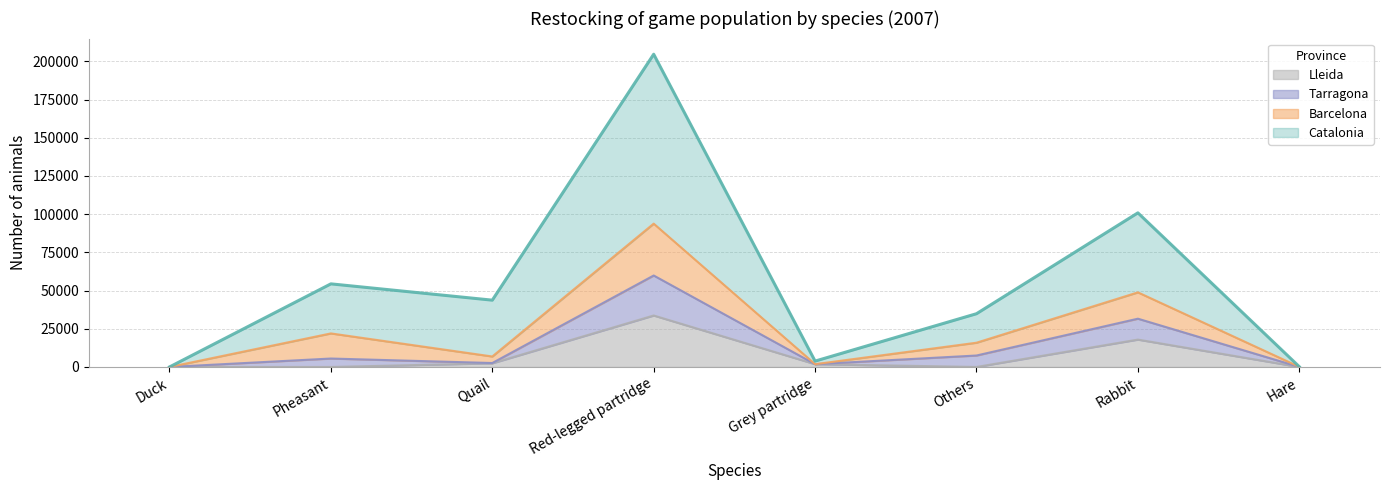

Is it true that Lleida equals 10931 at Duck?

False